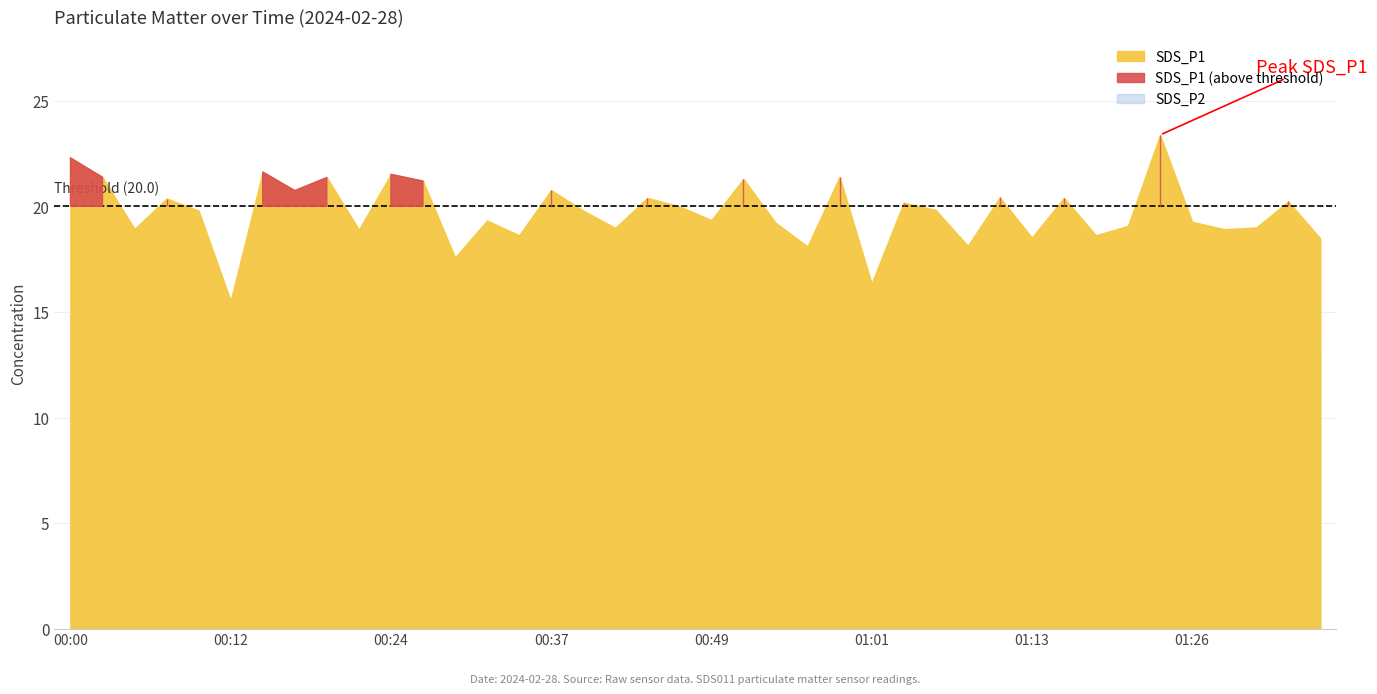

What is the difference between the maximum and minimum values in the SDS_P2 series?

2.9